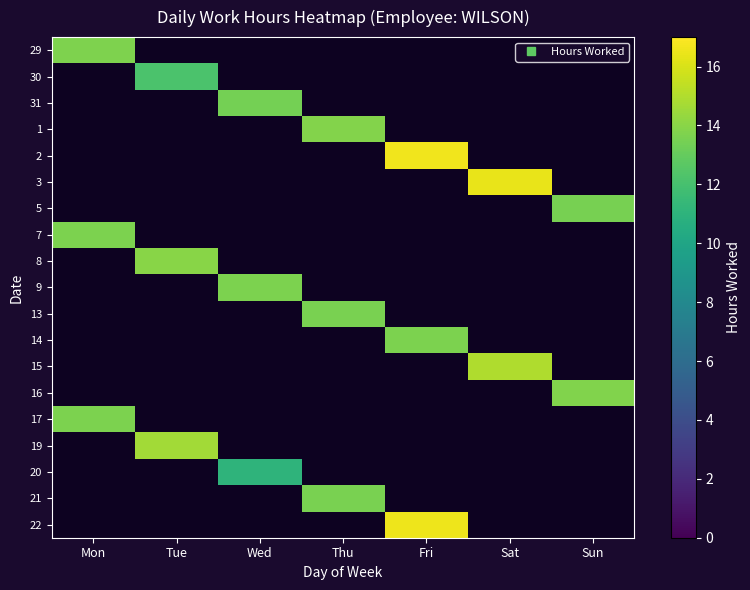

True or false: 16 has a value of 8.2 at Sun.

False